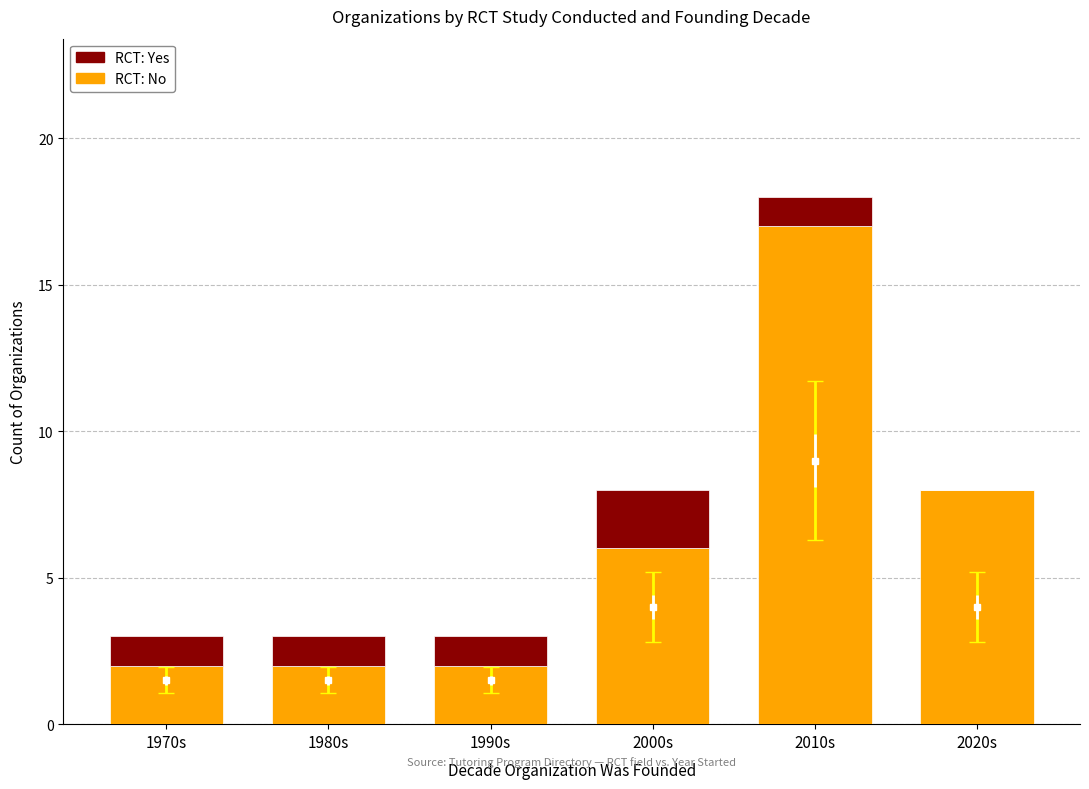

Count the number of data series in this chart.

2